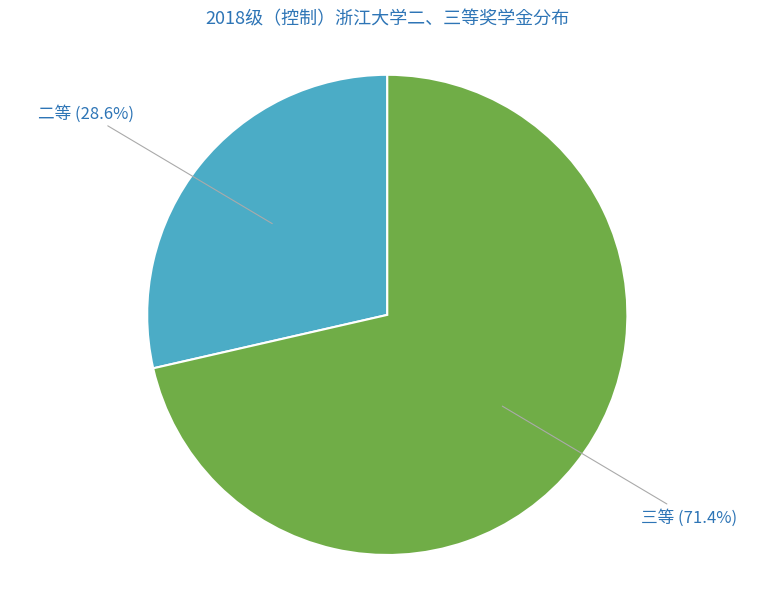

Count the number of slices in the pie.

2